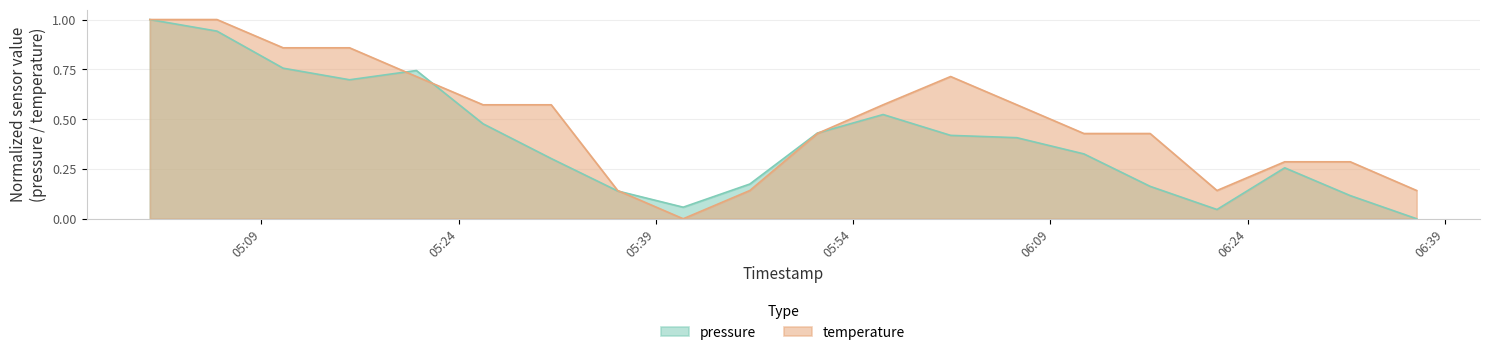

How many values in pressure are above zero?

19